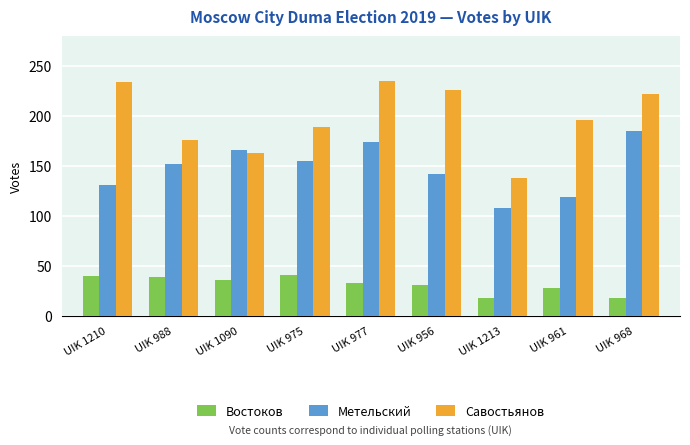

Rank the series at UIK 1210 from lowest to highest value.

Востоков, Метельский, Савостьянов